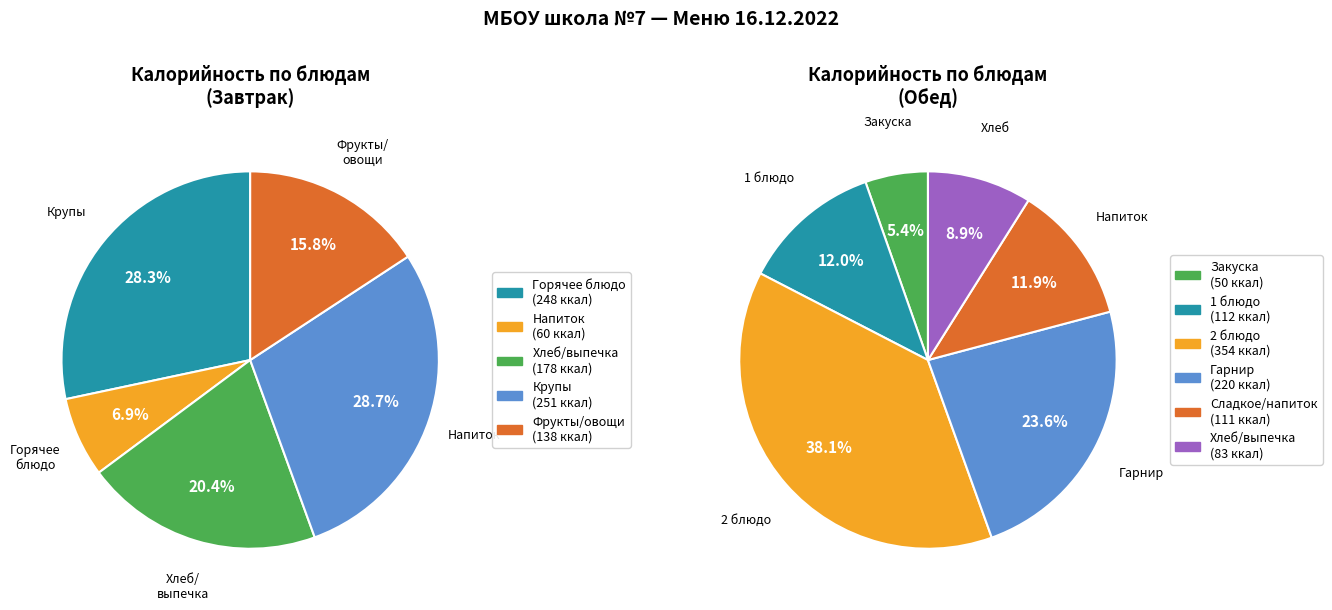

Is the sum of Тефтели мясные с соусом (Обед) and Каша гречневая рассыпчатая (Завтрак) greater than half?

No